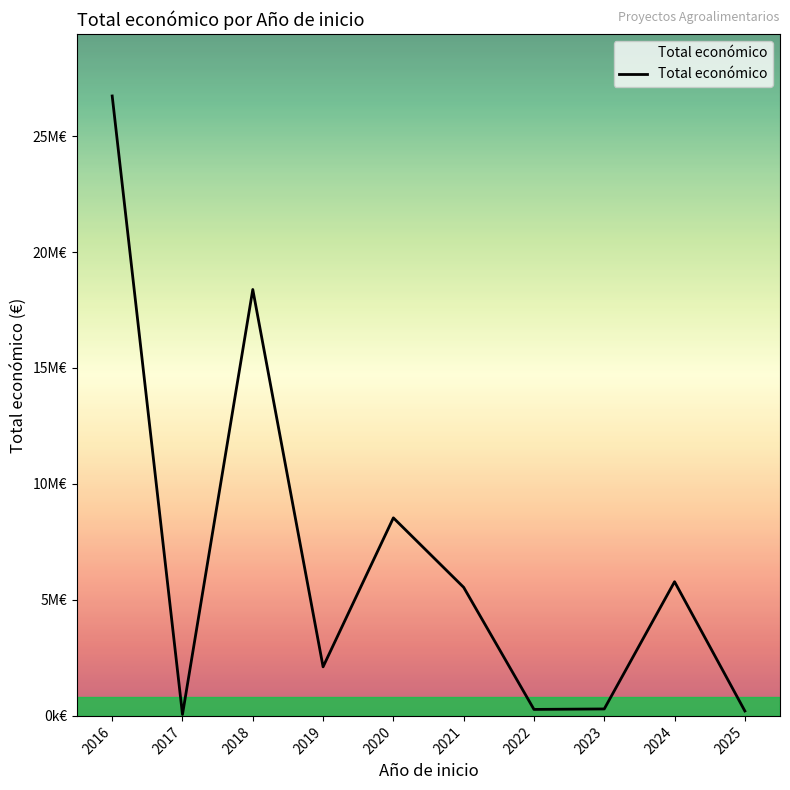

What value does the data have at 2019?

2115541